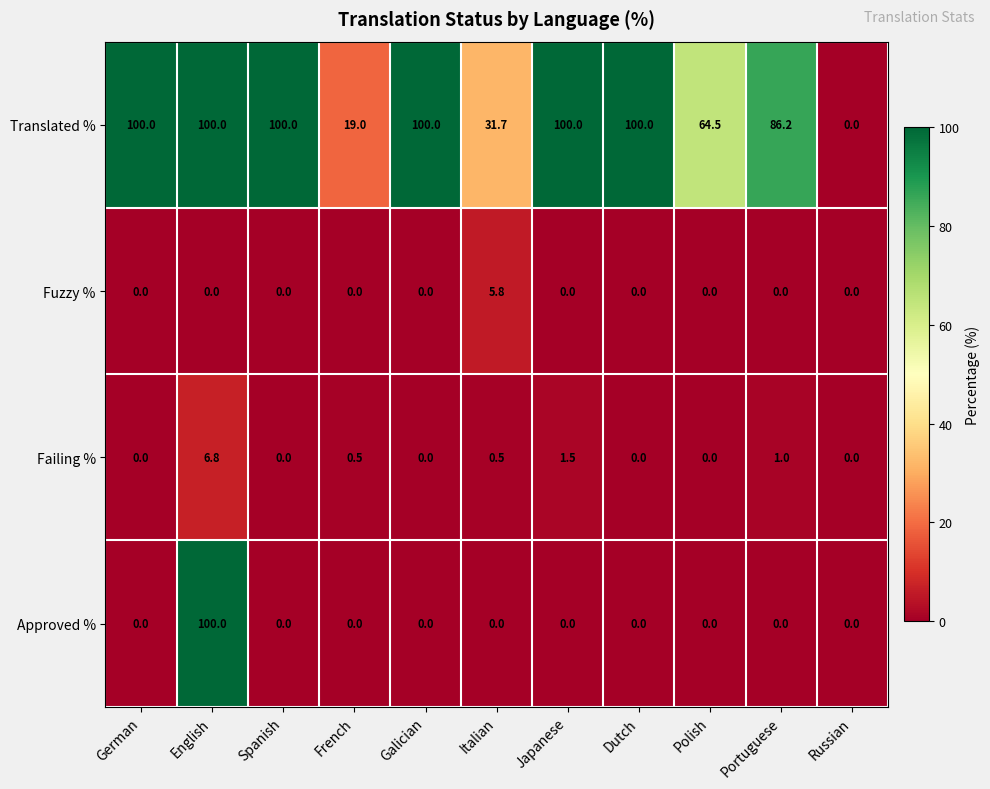

How many data points does each series have?

11